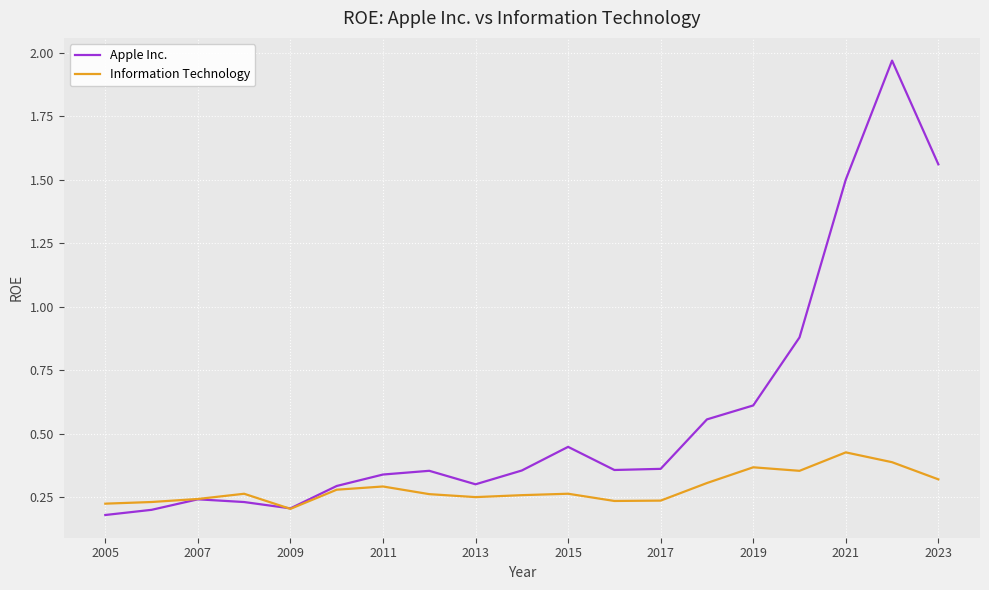

Which series has the widest spread of values?

Apple Inc.